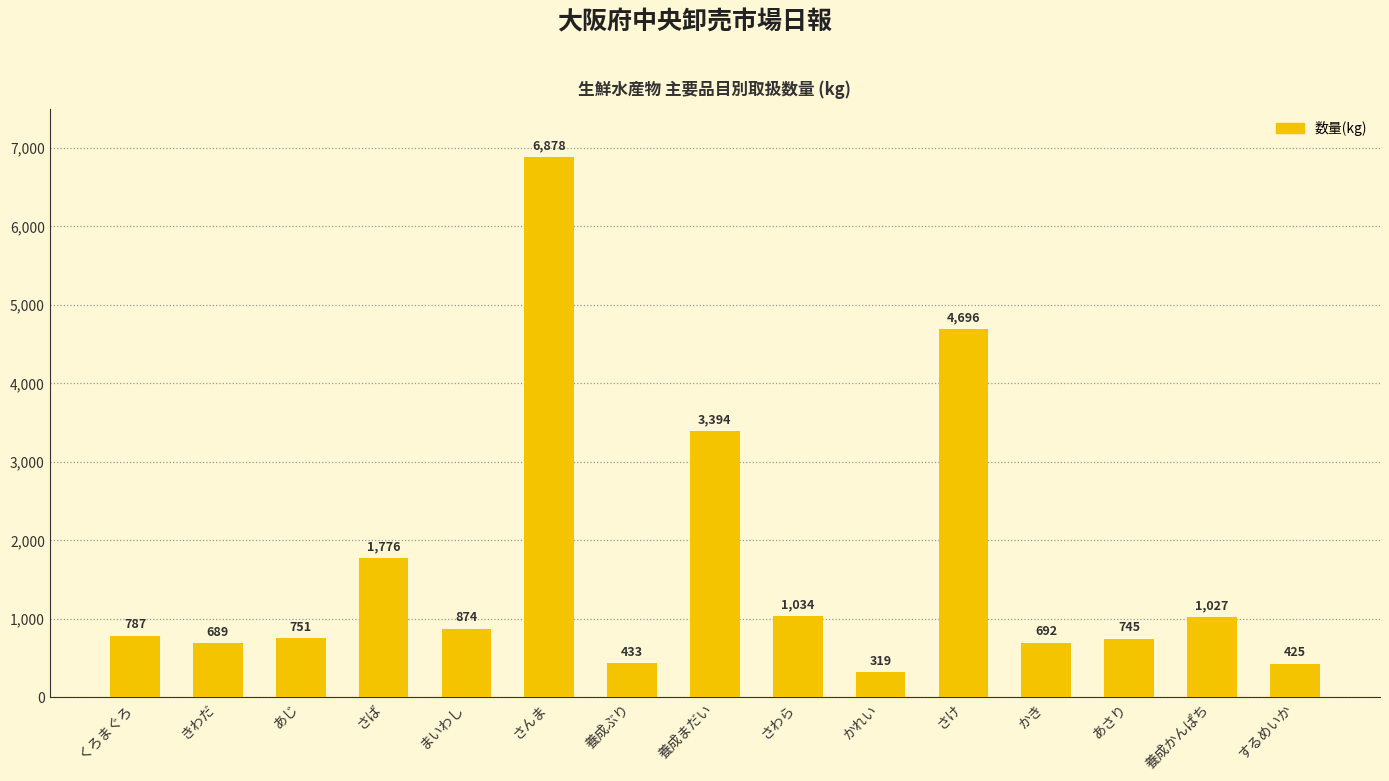

Reading left to right, extract all data points from this chart.

787	689	751	1776	874	6878	433	3394	1034	319	4696	692	745	1027	425